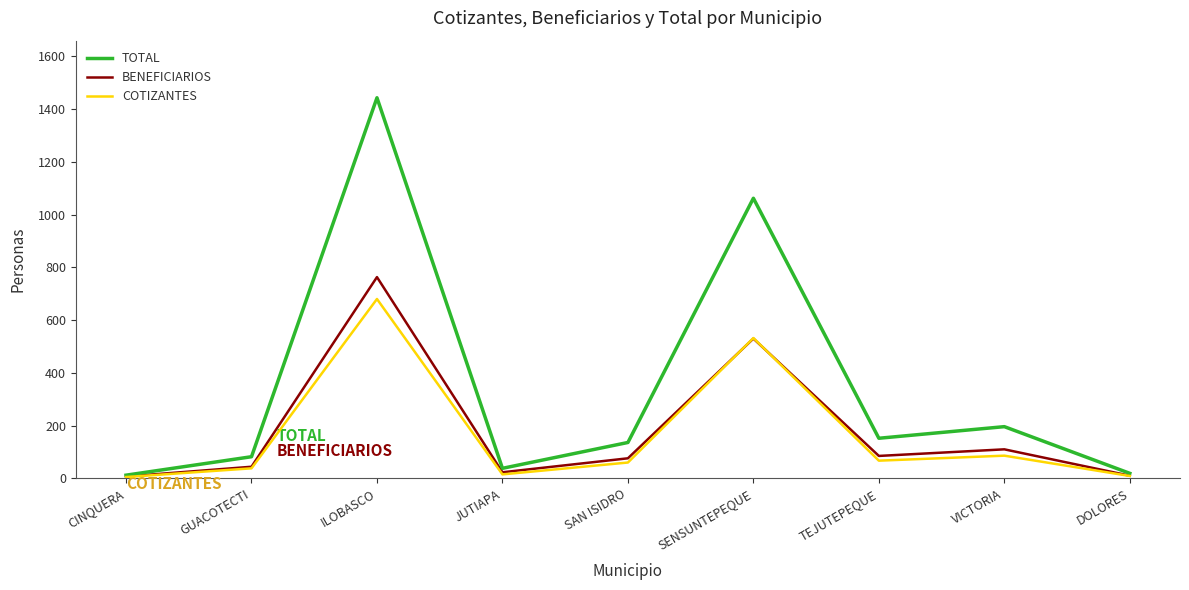

List the series in order of their peak value, highest first.

TOTAL, BENEFICIARIOS, COTIZANTES